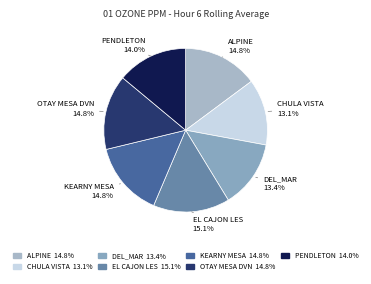

Does any single category account for the majority?

No